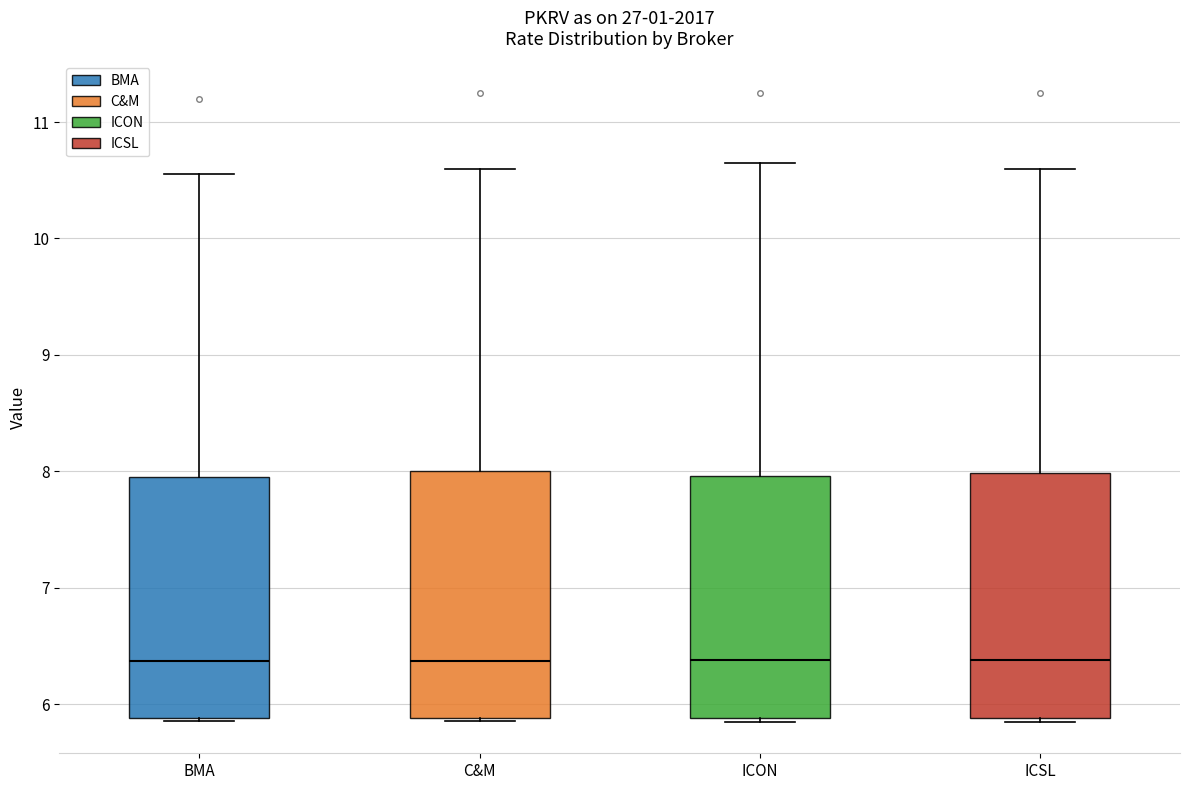

Reading left to right, transcribe this box plot: for each box, give where its median line is, the range the box spans, and where its two whiskers end, as read against the y-axis. The values are not printed on the chart, so give them approximately, as read against the axis.

BMA: median 6.4, box 5.9 to 8.0, whiskers 5.9 to 10.6
C&M: median 6.4, box 5.9 to 8.0, whiskers 5.9 to 10.6
ICON: median 6.4, box 5.9 to 8.0, whiskers 5.9 (just below the box's lower edge) to 10.7
ICSL: median 6.4, box 5.9 to 8.0, whiskers 5.9 (just below the box's lower edge) to 10.6